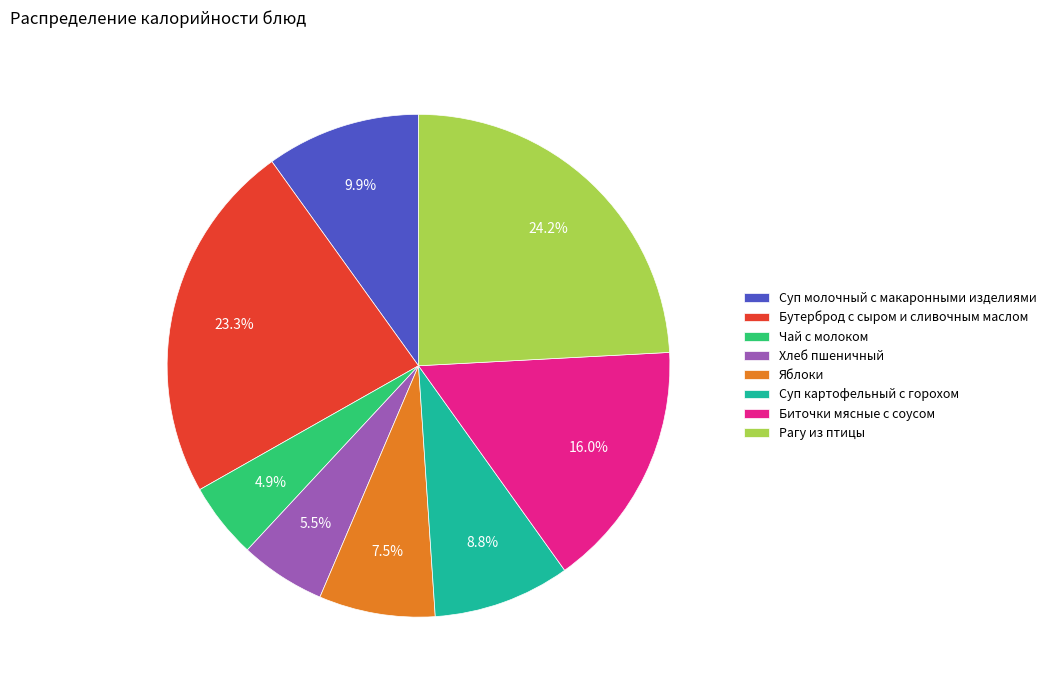

To the nearest percent, what is the difference between the largest and smallest slice percentages?

19%